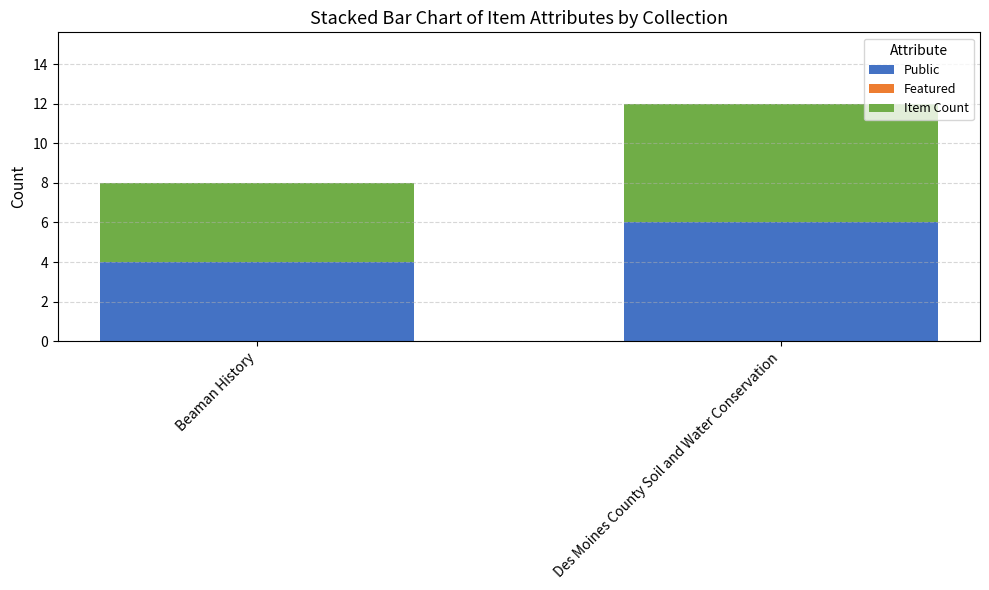

Reading left to right, list the values for the Public series.

Beaman History=4	Des Moines County Soil and Water Conservation=6